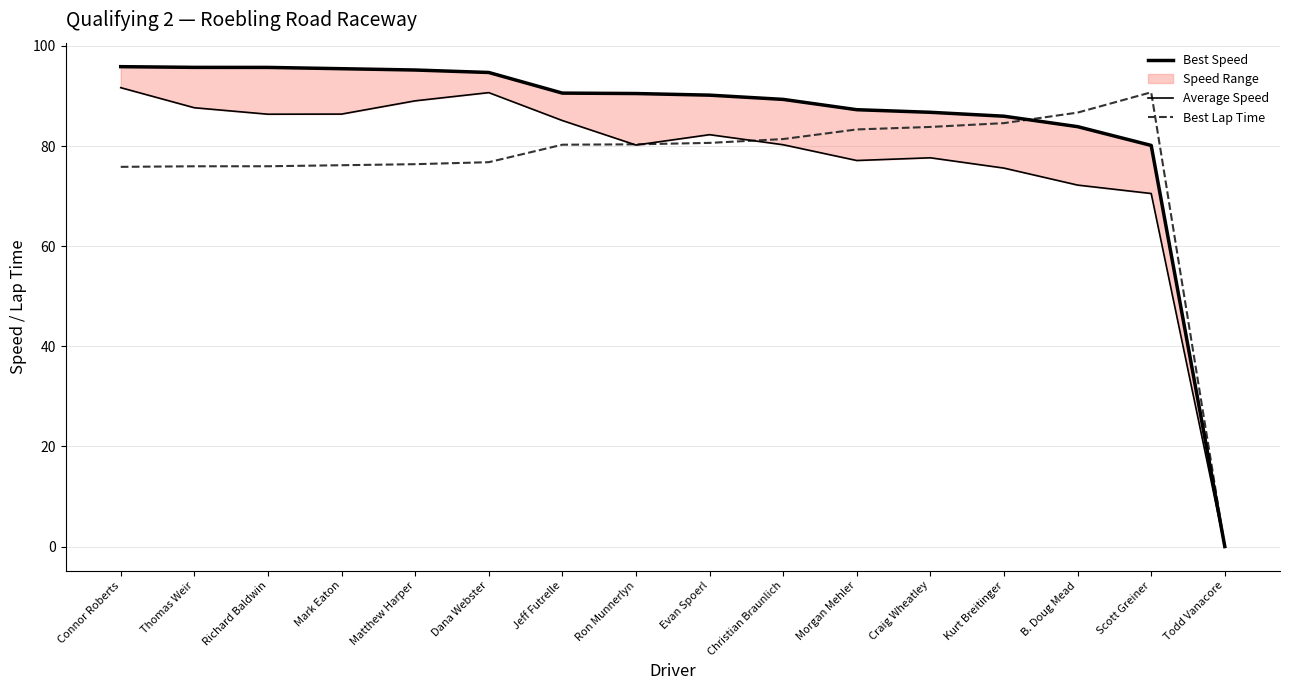

Which series has the largest total across all categories?

Best Speed